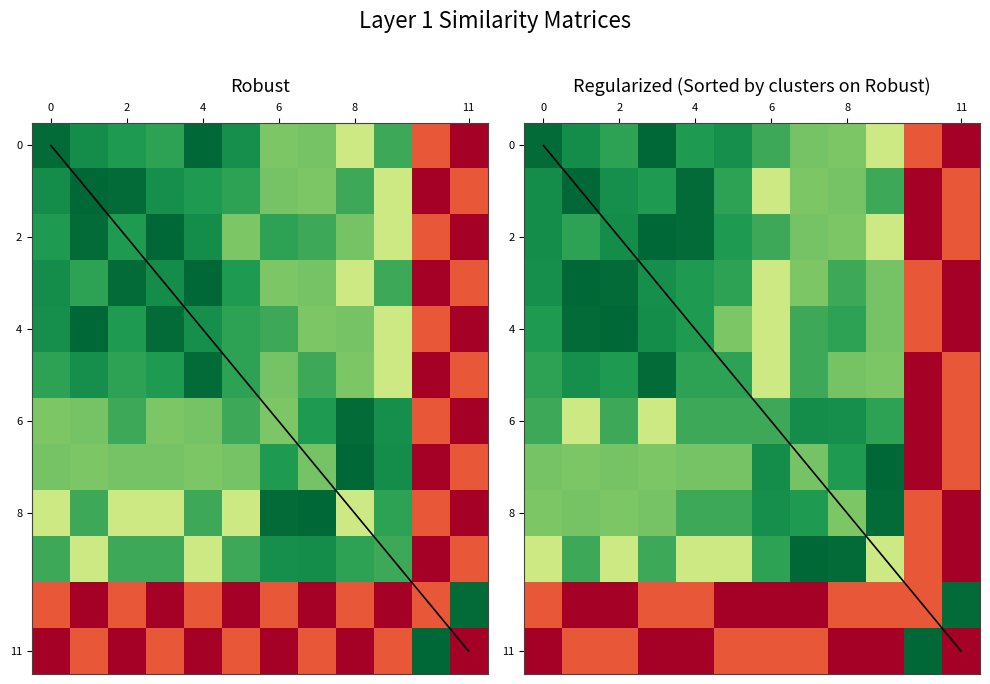

What is the greatest value displayed?

1.0